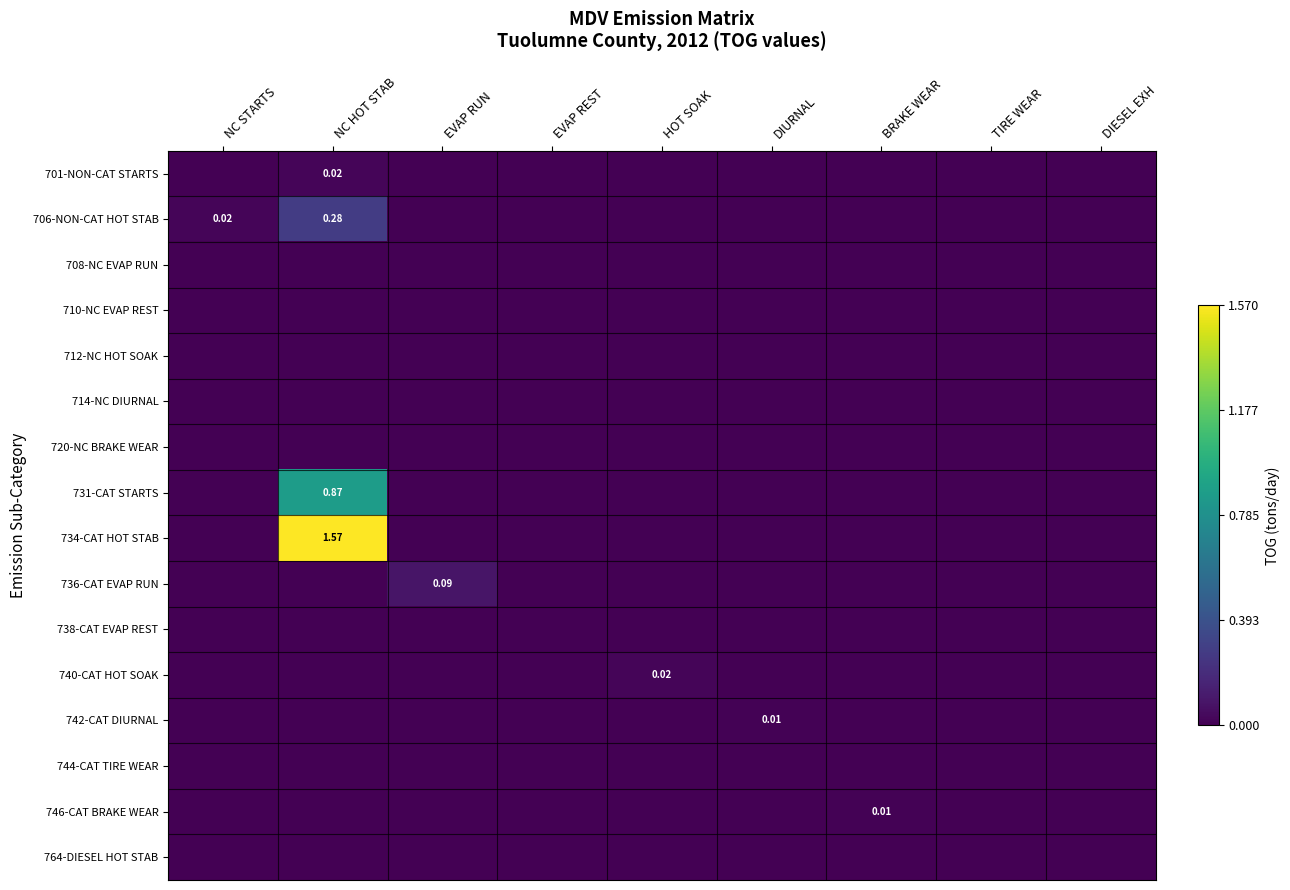

Which series has the largest total across all categories?

734-CAT HOT STAB